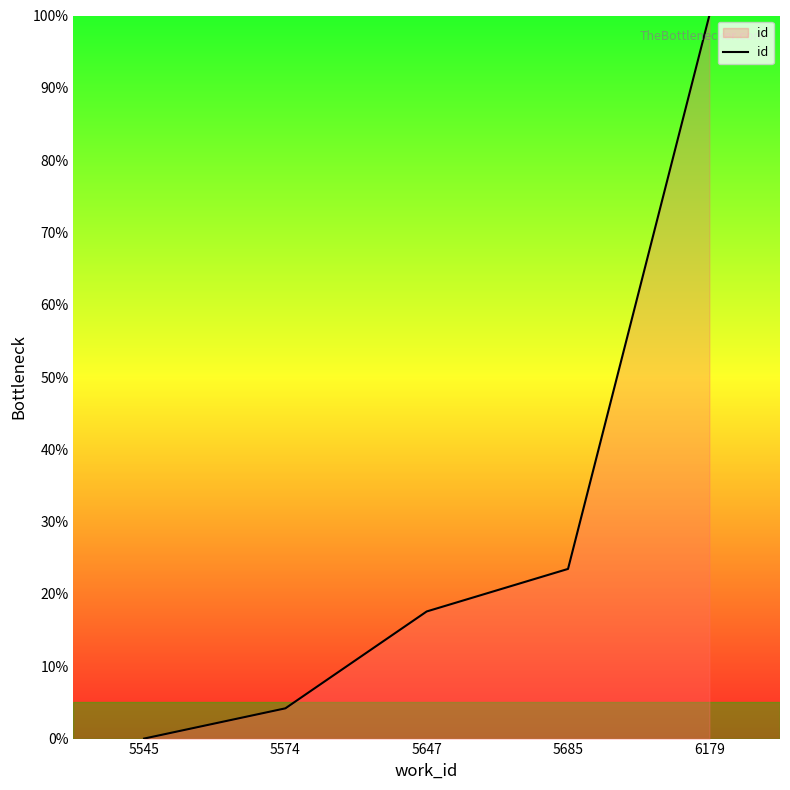

Reading left to right, what are all the values shown in this chart?

0.0	4.2	17.6	23.5	100.0